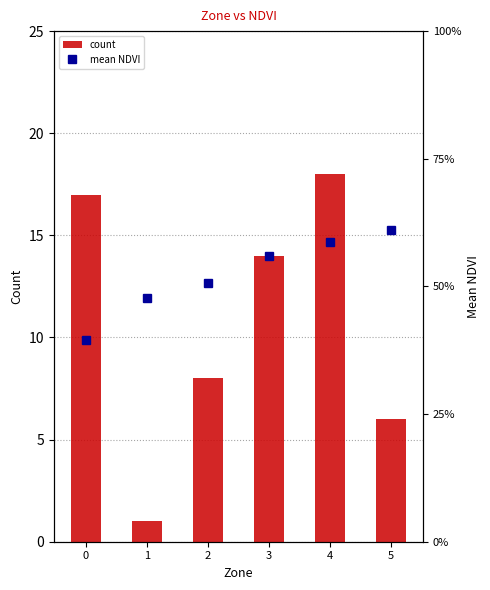

What is the greatest value displayed?

18.0